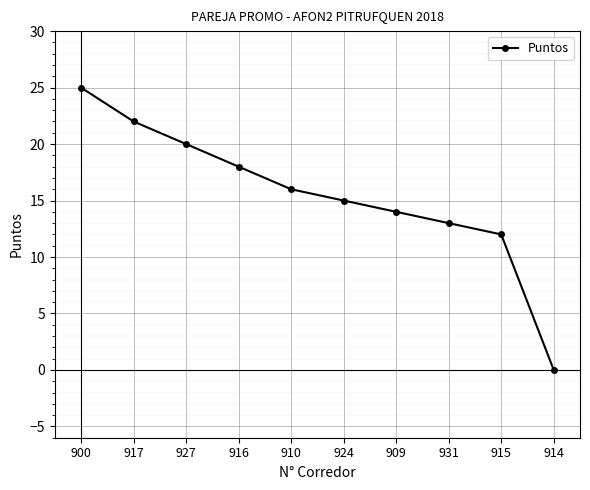

Reading left to right, transcribe all the data shown in this chart.

900=25	917=22	927=20	916=18	910=16	924=15	909=14	931=13	915=12	914=0